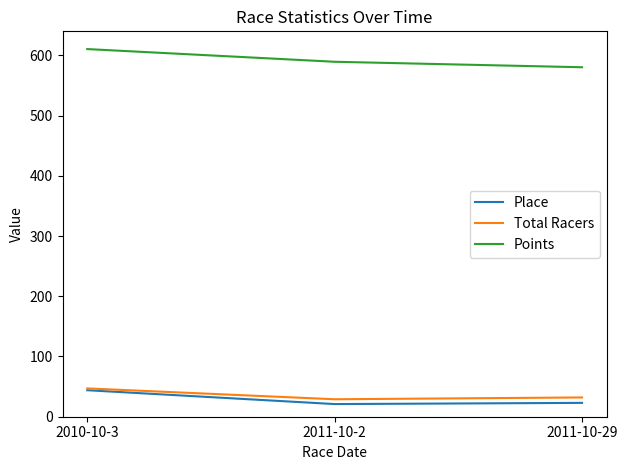

What is the highest value of the Total Racers series?

47.0